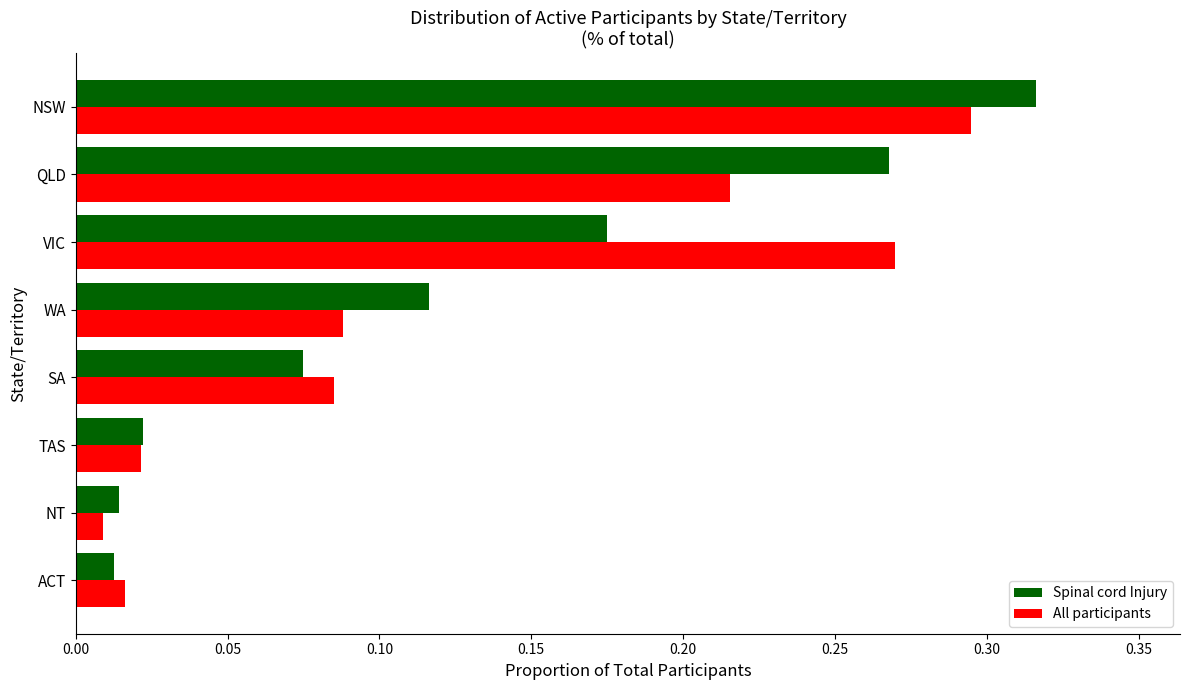

The All participants series shows 0.3 at QLD. True or false?

False